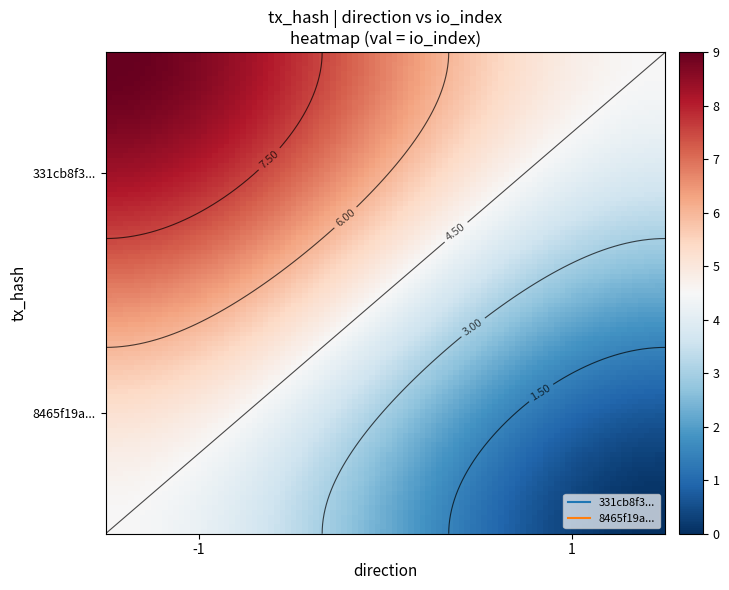

Which series has the largest total across all categories?

331cb8f3154e32de8d3770cab0880b4bfe5e206